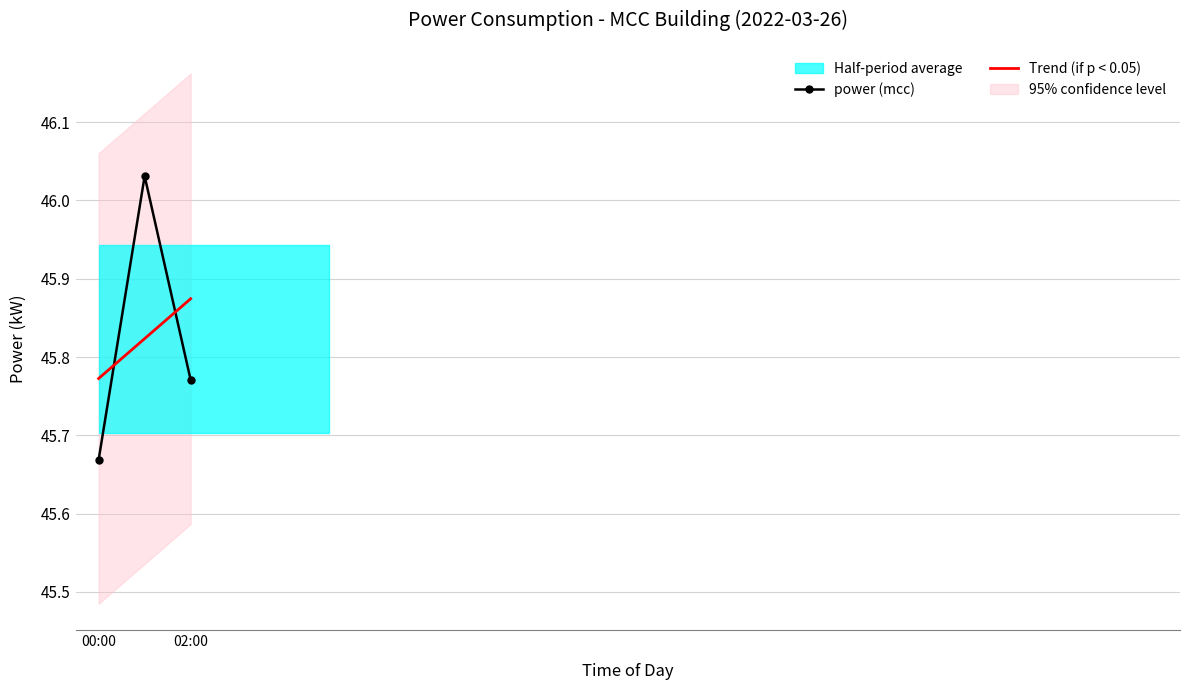

The power (mcc) series shows 79.1 at 02:00. True or false?

False